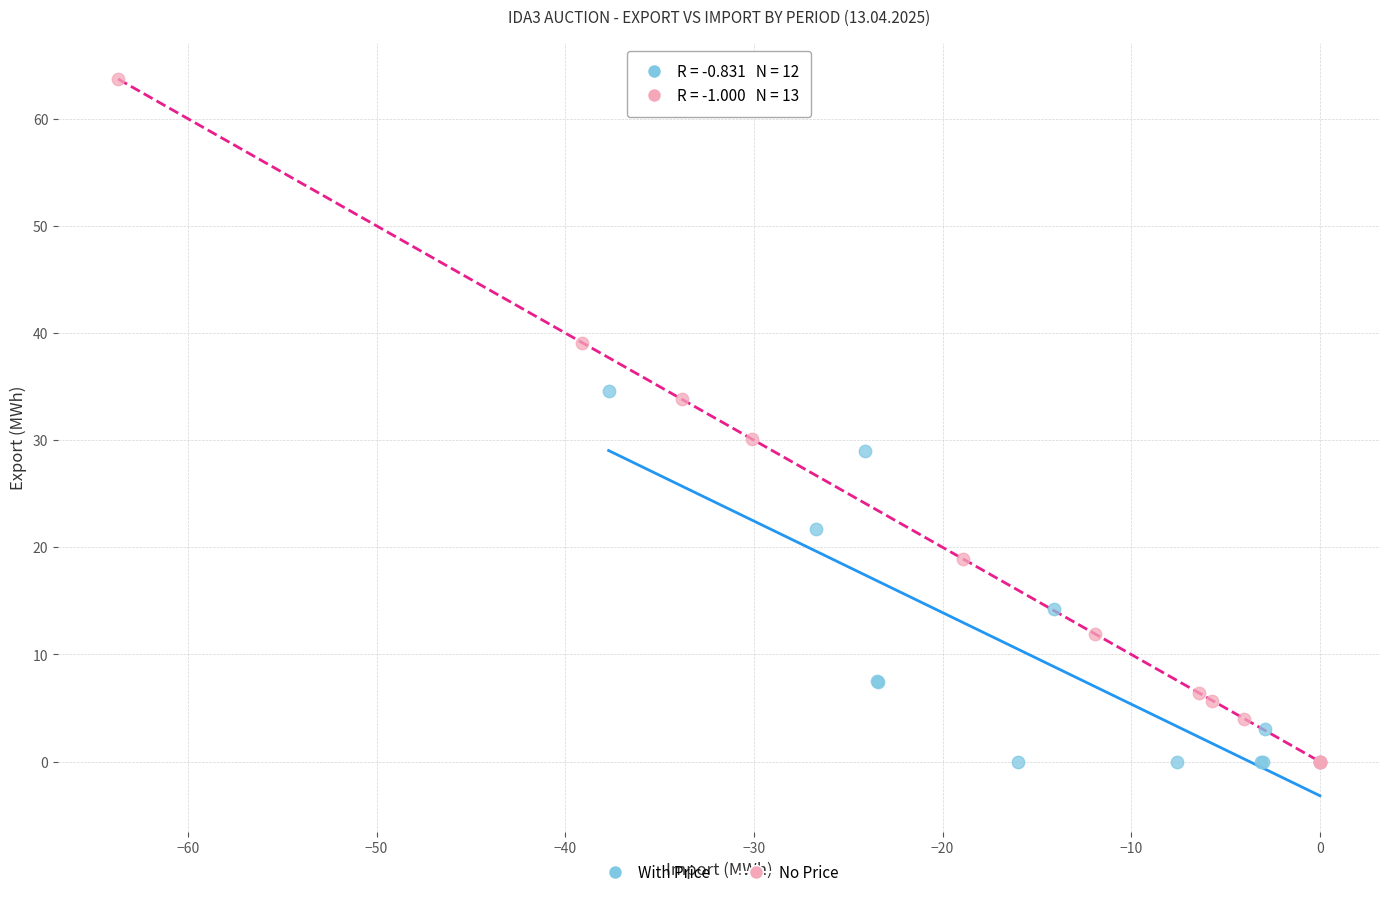

Which series reaches the maximum Y coordinate?

No Price